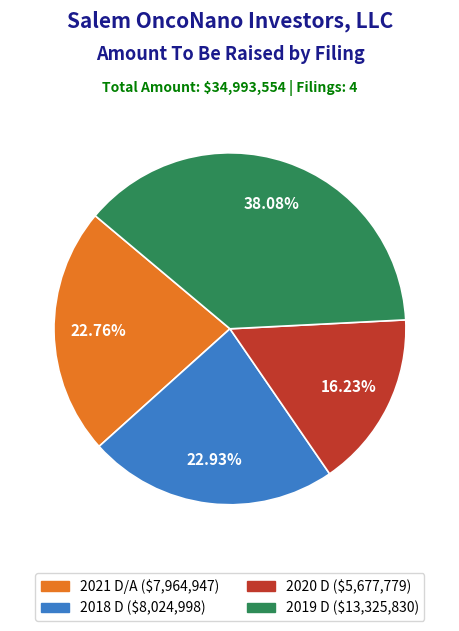

Does any single category account for the majority?

No